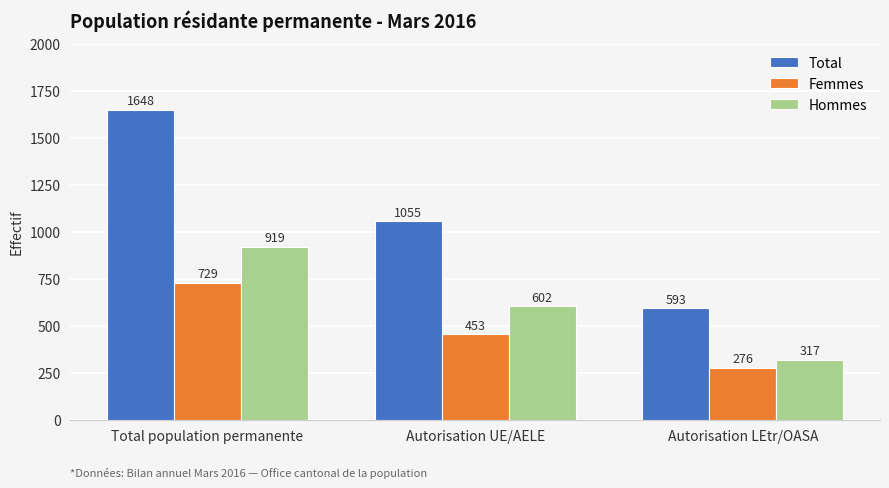

List the labels in order of Hommes value, smallest first.

Autorisation LEtr/OASA, Autorisation UE/AELE, Total population permanente